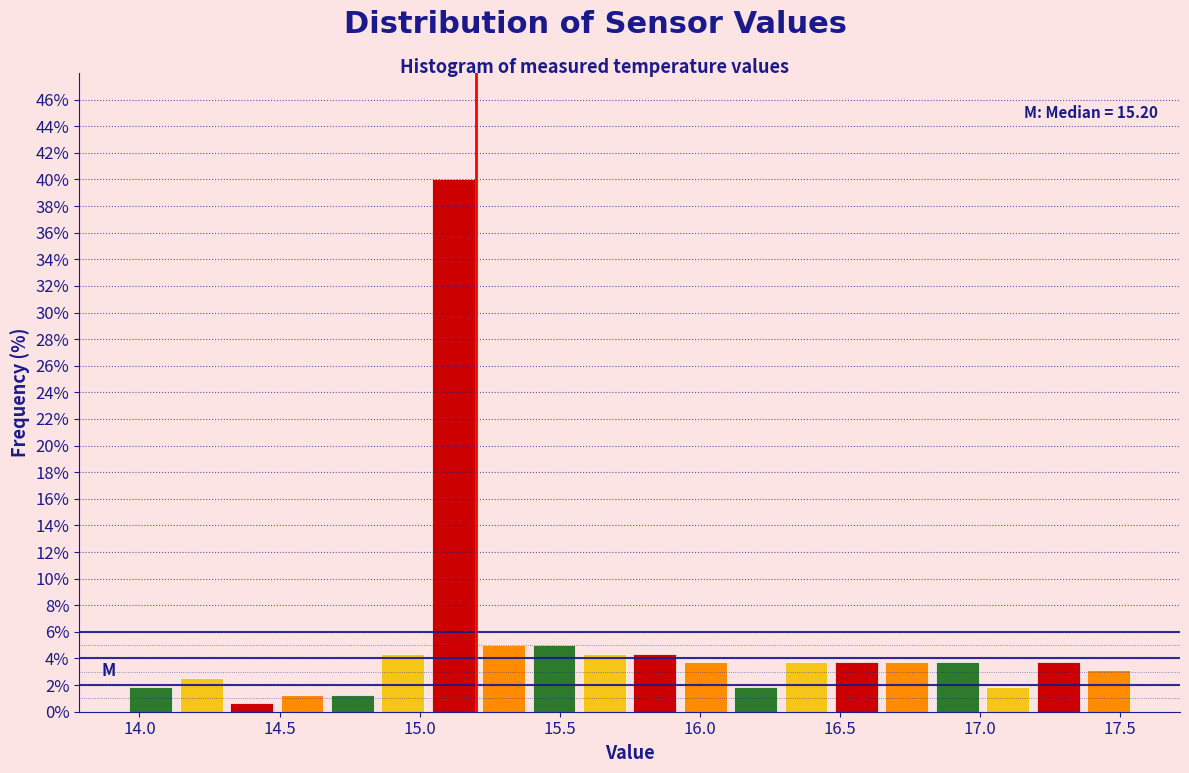

Around what value on the x-axis is the tallest bar? Give the approximate position of its centre, as read against the axis.

15.10